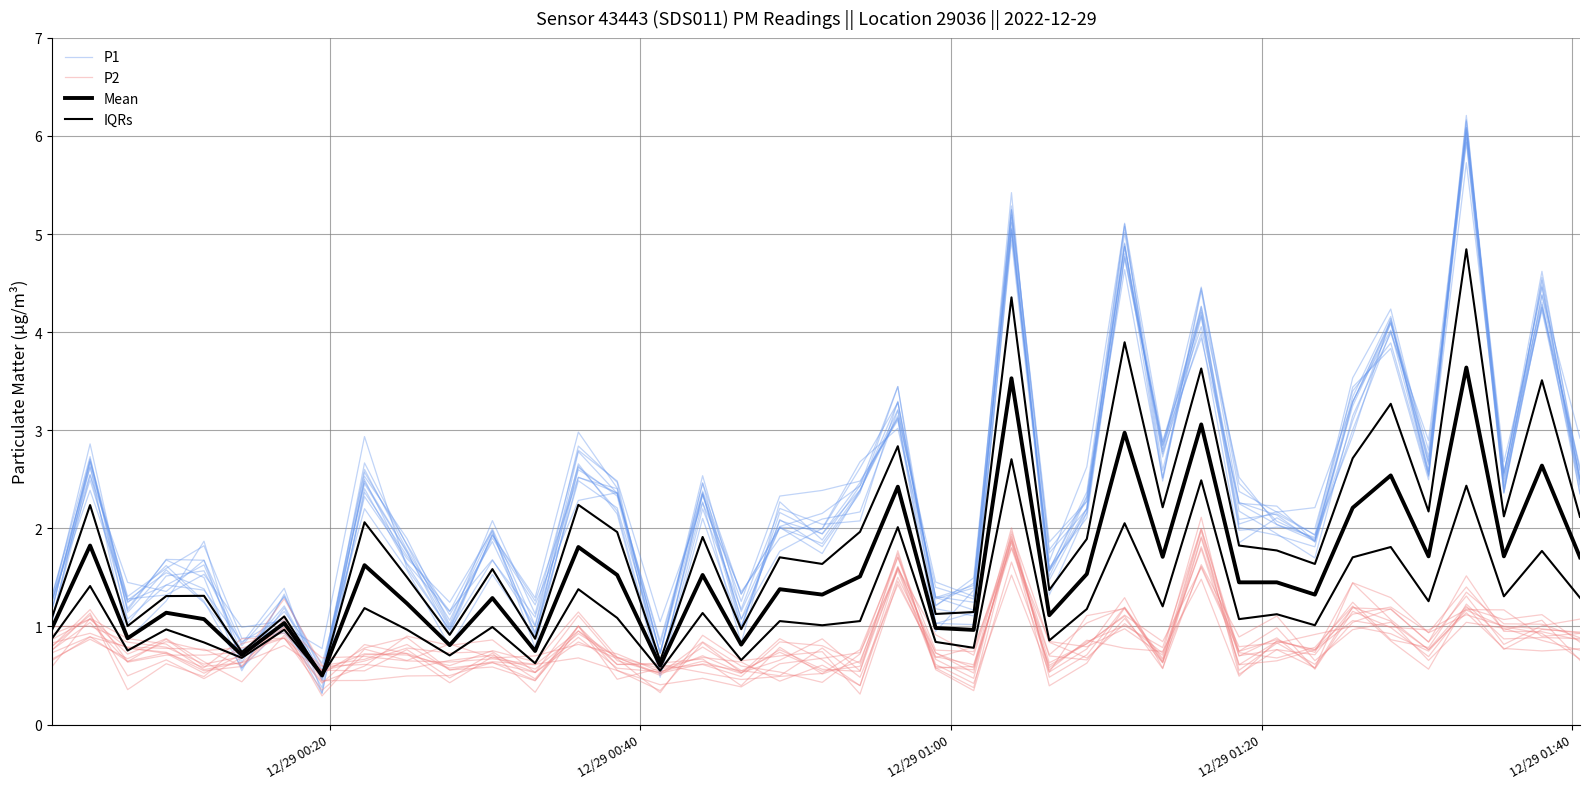

In Mean, how many points are higher than both neighbors (excluding endpoints)?

15